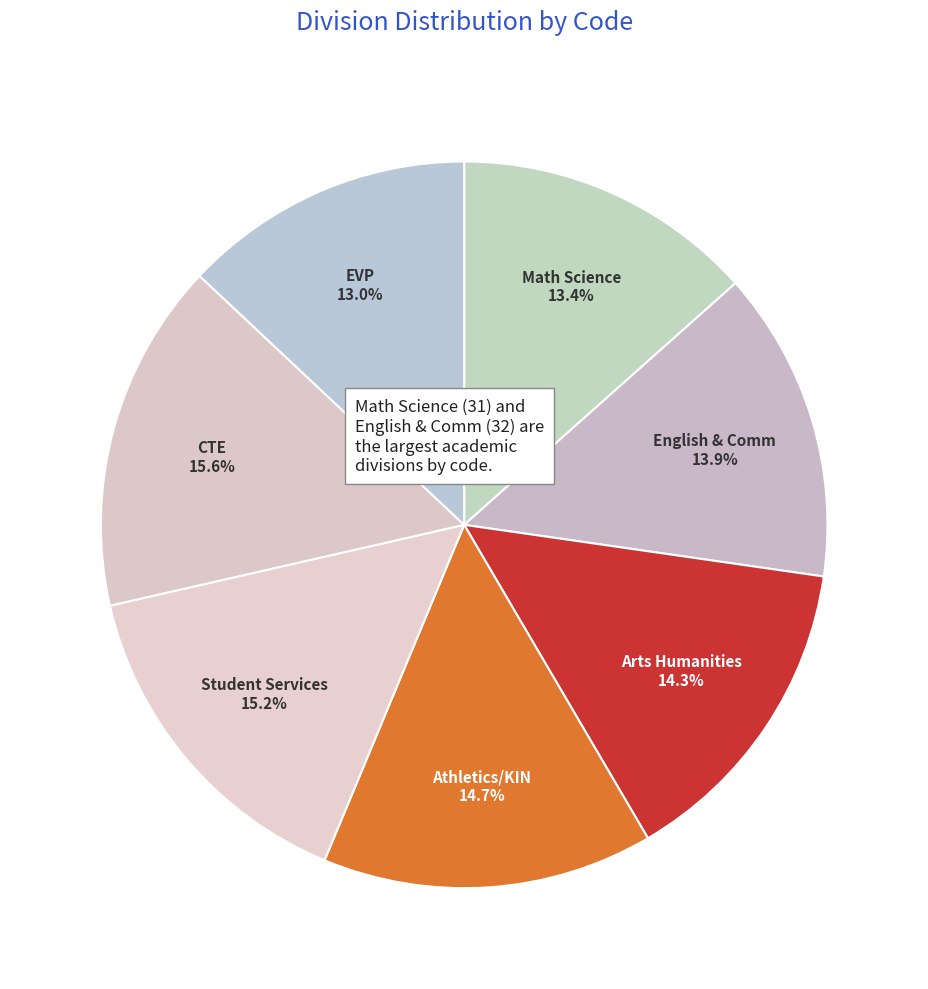

Count the number of slices in the pie.

7